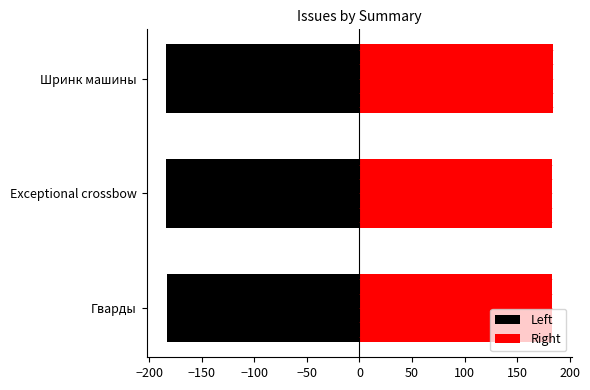

Rank the categories by value from lowest to highest.

Гварды, Exceptional crossbow, Шринк машины